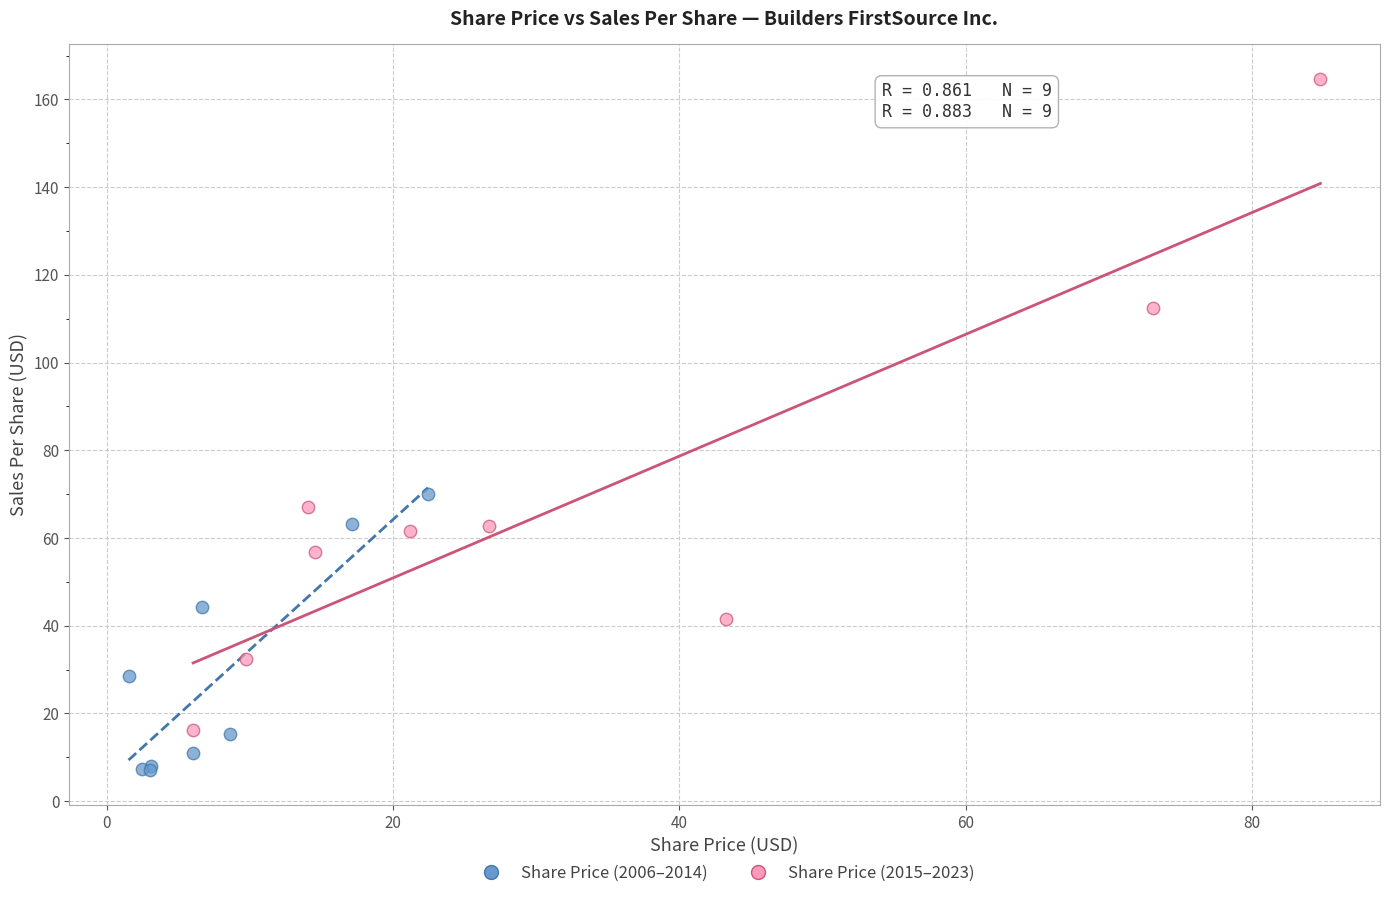

Which series reaches the minimum Y coordinate?

Share Price (2006–2014)